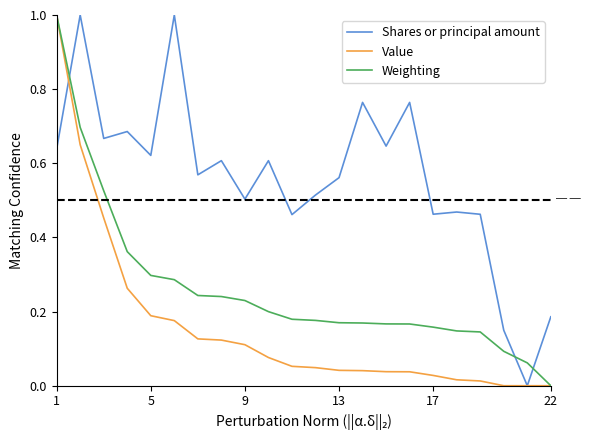

What is the highest value of the Value series?

1.0